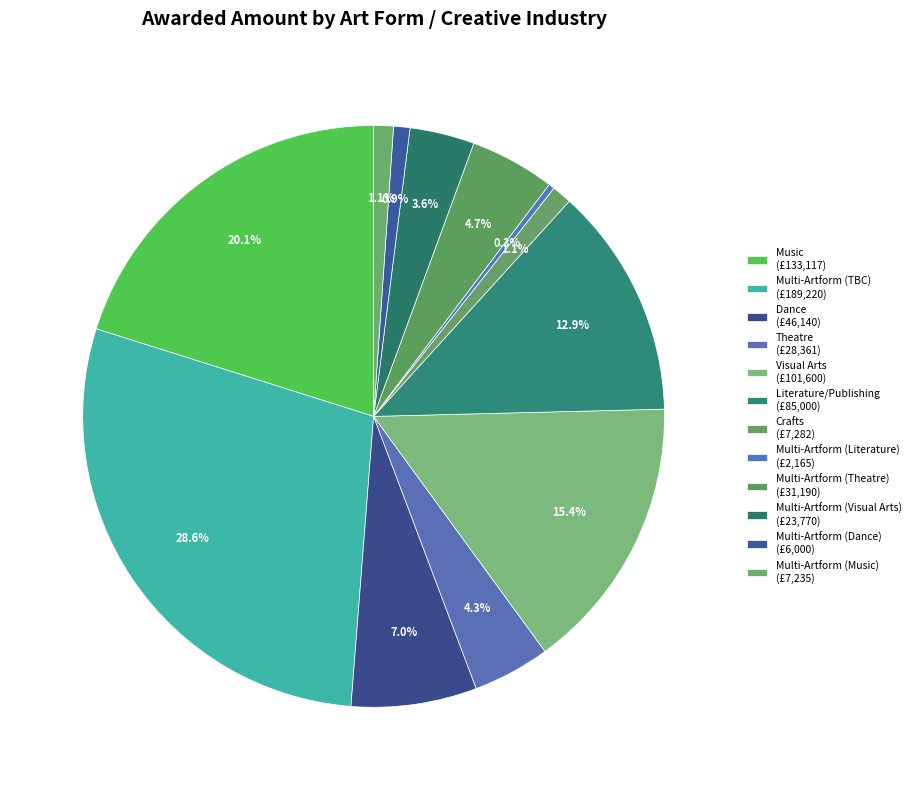

How many slices are in this pie chart?

12